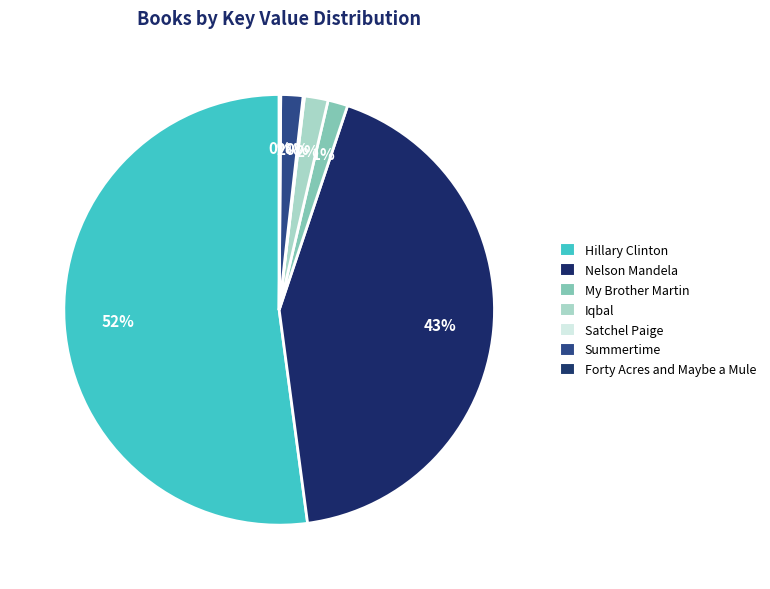

Is there a majority slice in this chart?

Yes